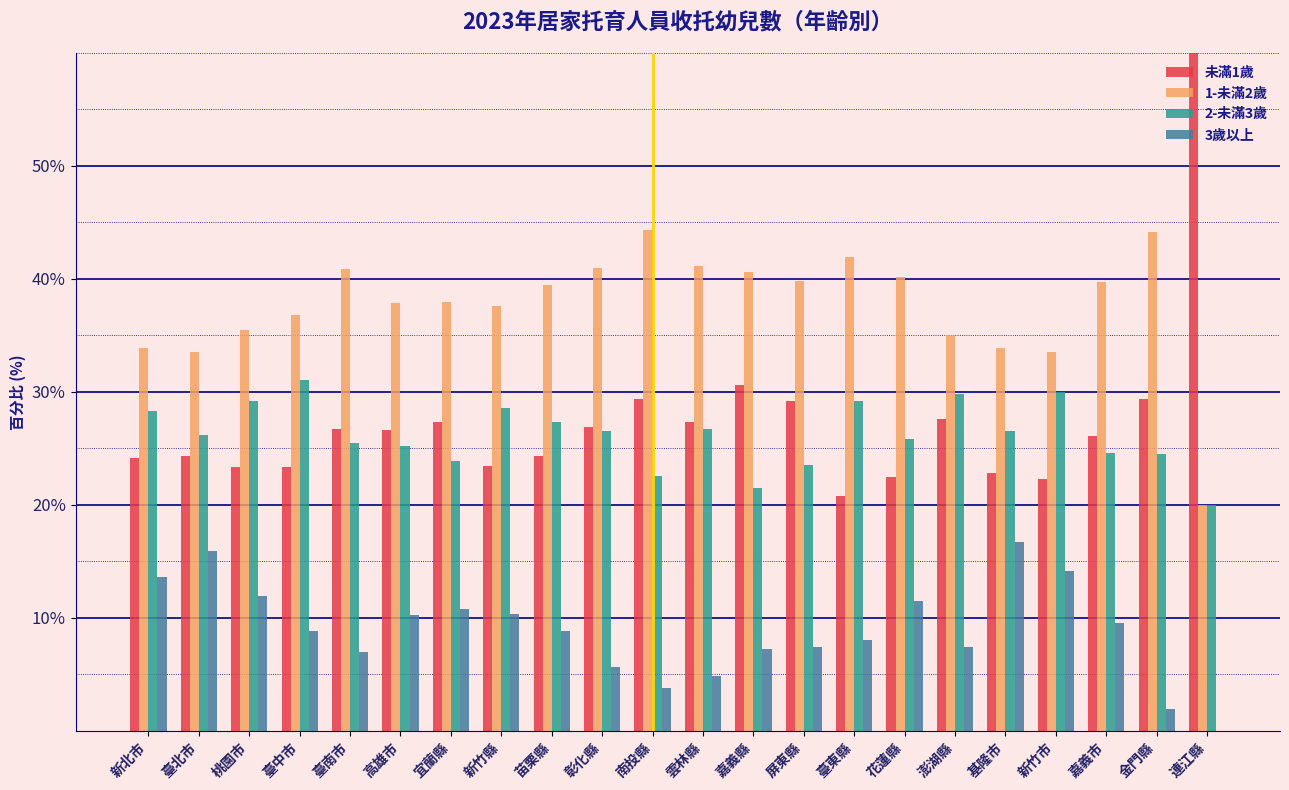

Is the value of 1-未滿2歲 at 雲林縣 greater than the value of 3歲以上 at 彰化縣?

Yes